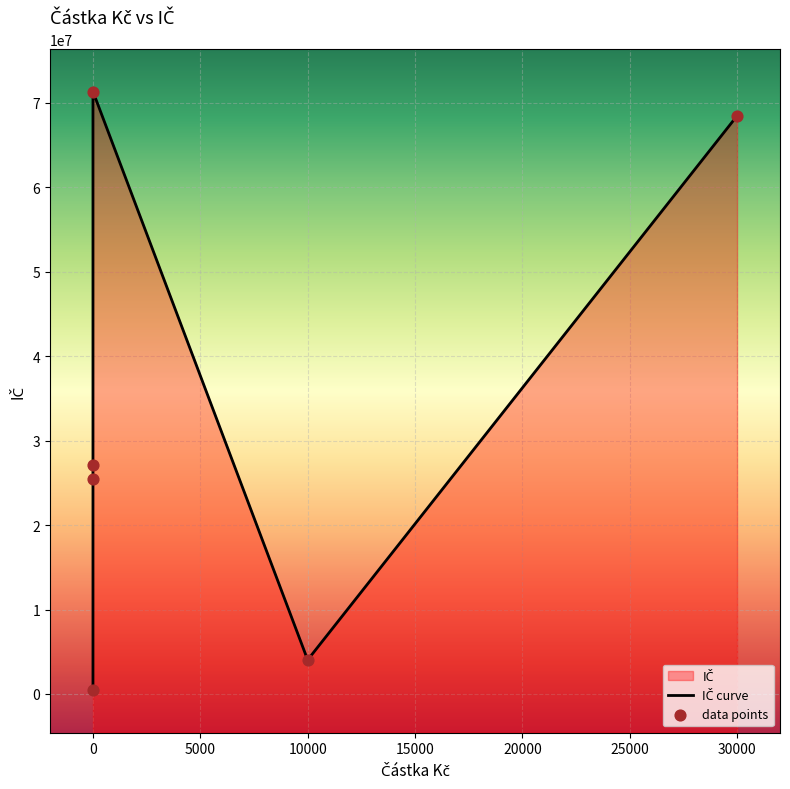

Is the value of data points at 0 greater than the value of IČ curve at 0?

No